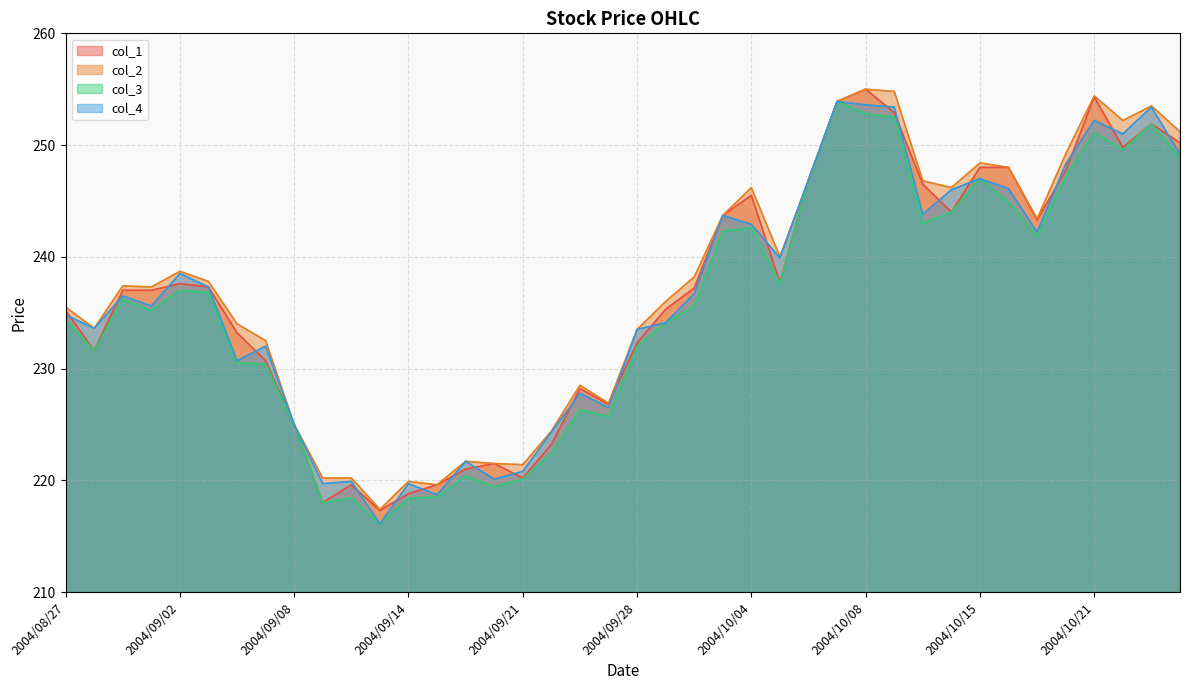

What position from the left is 2004/09/30?

23